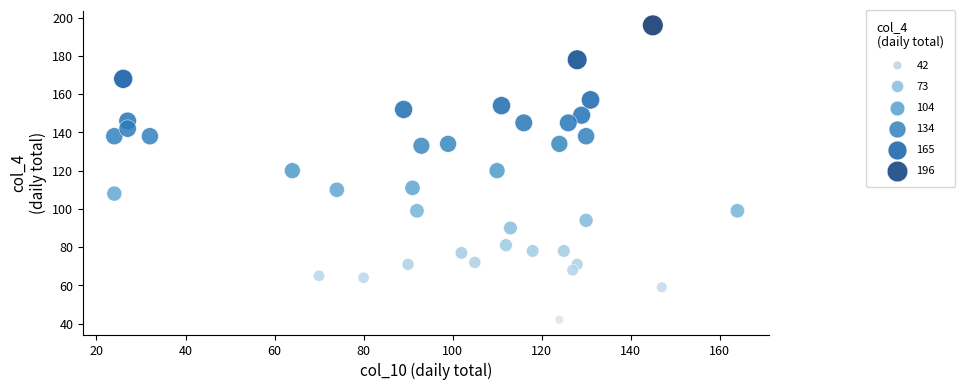

What is the range of Y values (max minus min)?

154